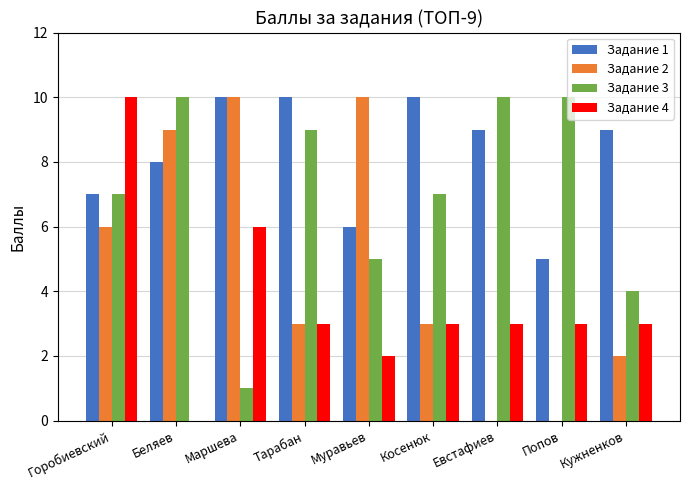

How many Задание 4 values are between 3 and 4?

5